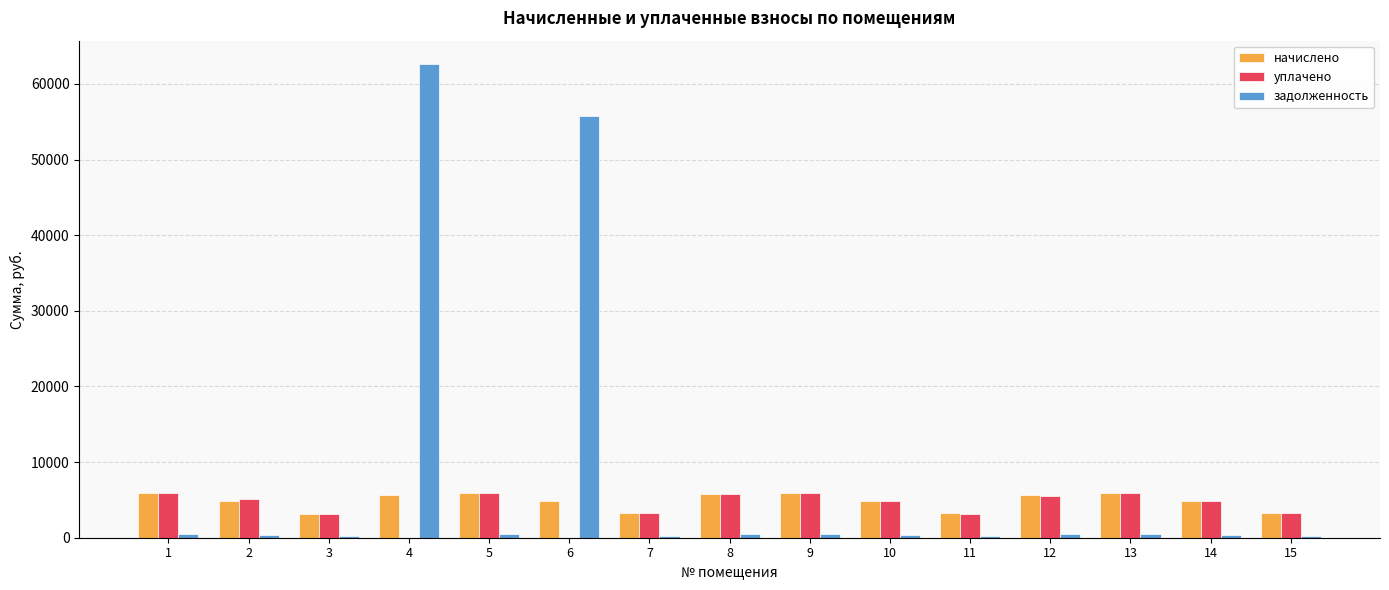

At which category is the sum across all series the highest?

4